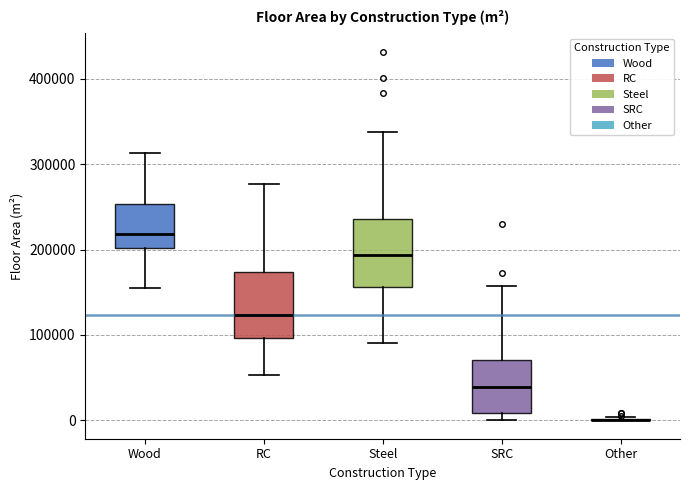

Reading left to right, transcribe this box plot: for each box, give where its median line is, the range the box spans, and where its two whiskers end, as read against the y-axis. The values are not printed on the chart, so give them approximately, as read against the axis.

Wood: median 220000, box 200000 to 250000, whiskers 160000 to 310000
RC: median 120000, box 100000 to 170000, whiskers 50000 to 280000
Steel: median 190000, box 160000 to 240000, whiskers 90000 to 340000
SRC: median 40000, box 10000 to 70000, whiskers 0 to 160000
Other: box collapsed to a line at 0, whiskers 0 to 0